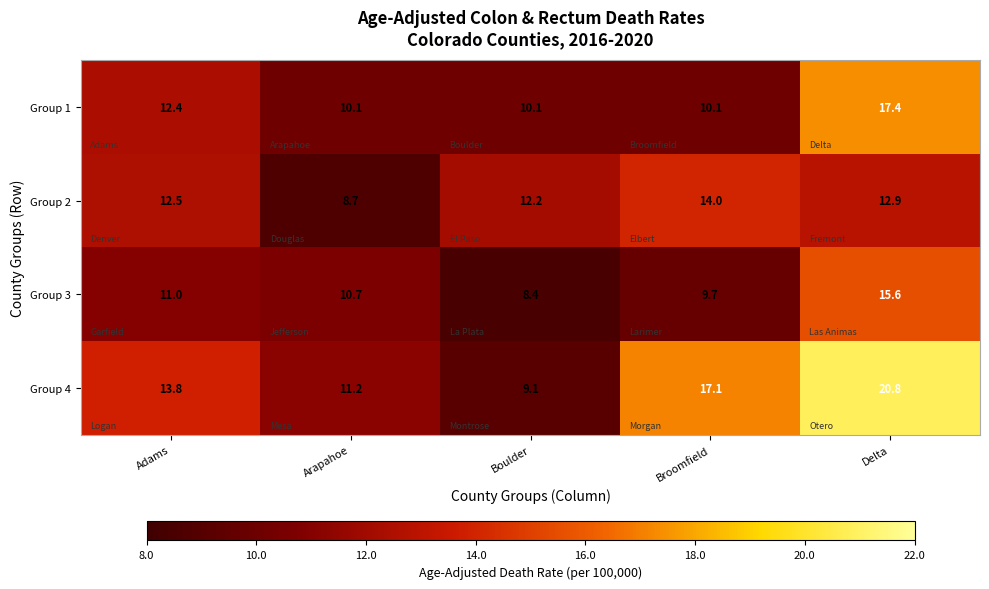

What is the total value across all series at Arapahoe?

40.7